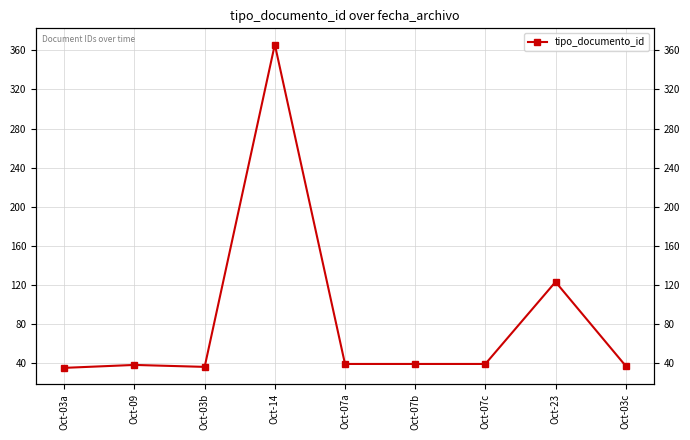

The chart shows a value of 20 at Oct-03a. True or false?

False